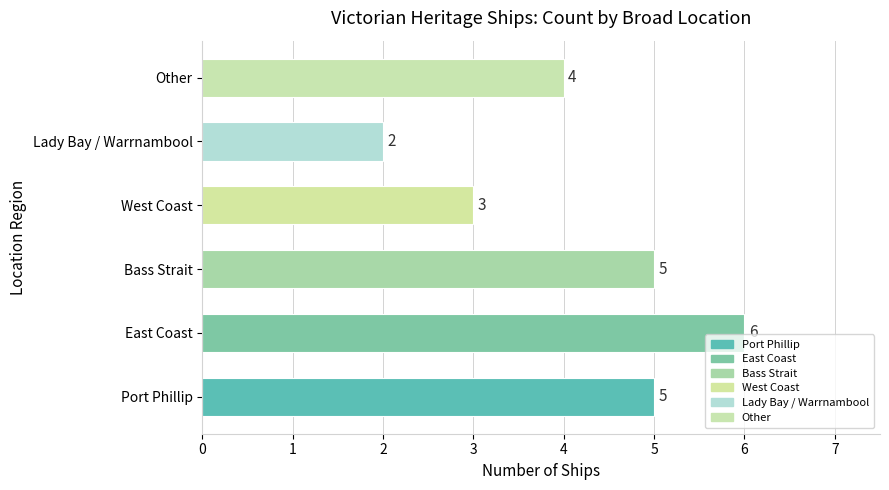

Count the number of data series in this chart.

1